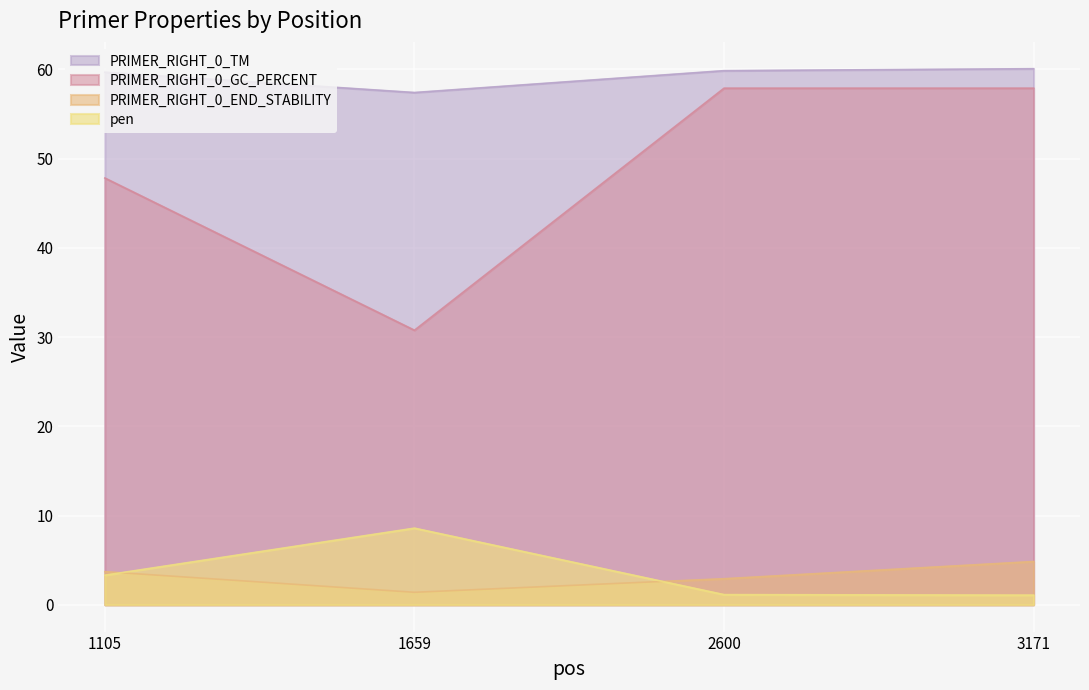

What is the approximate value of PRIMER_RIGHT_0_TM at 3171?

60.1